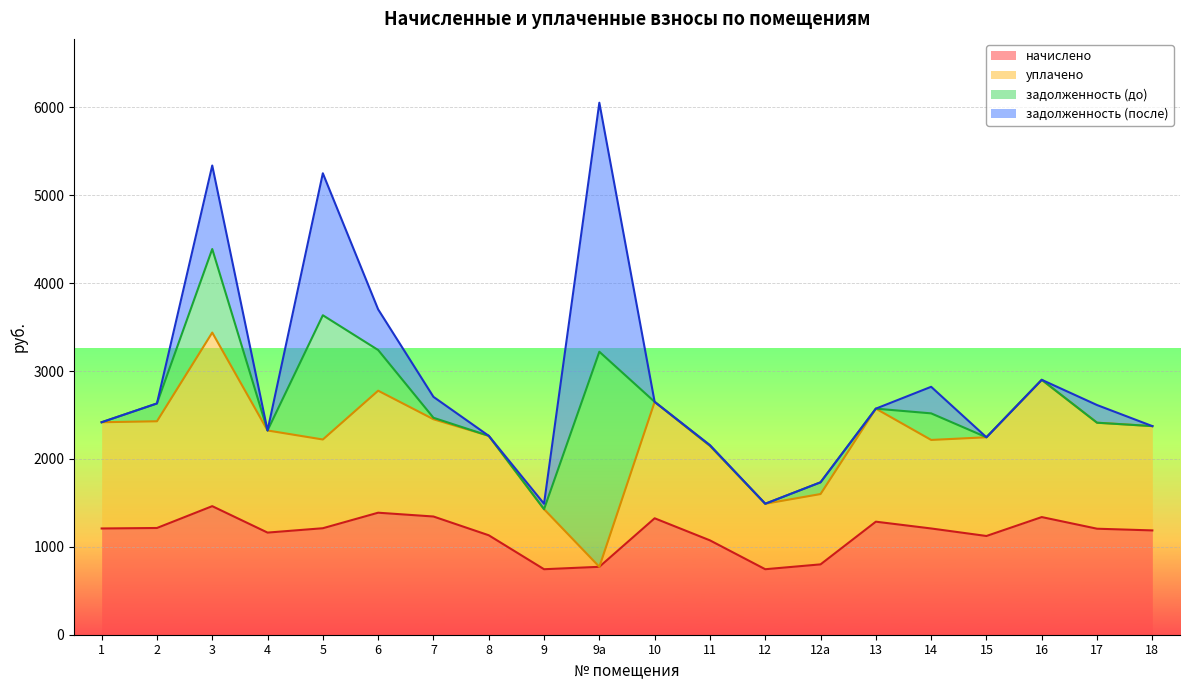

At how many categories does at least one series exceed 2379?

1